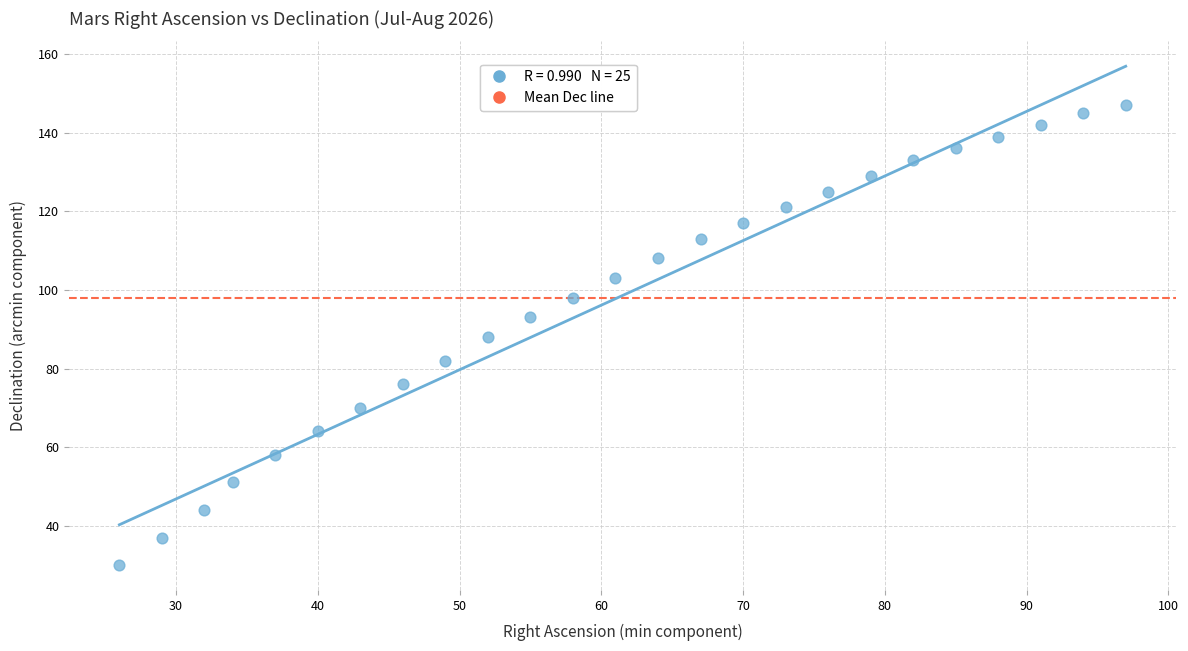

What is the range of Y values (max minus min)?

117